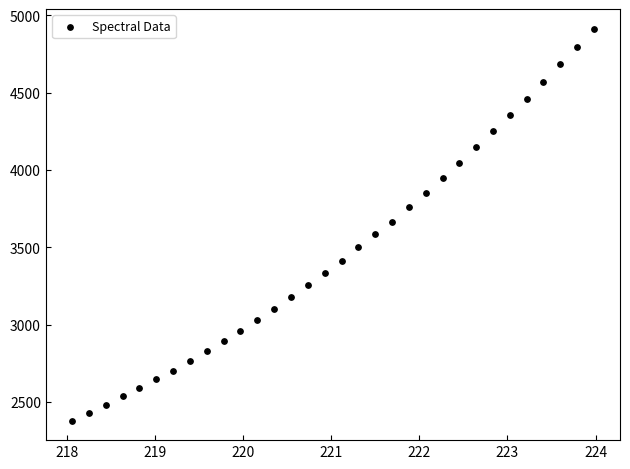

What is the range of Y values (max minus min)?

2535.4